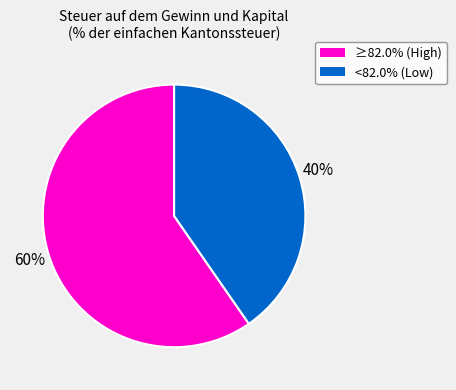

Count the number of slices in the pie.

2